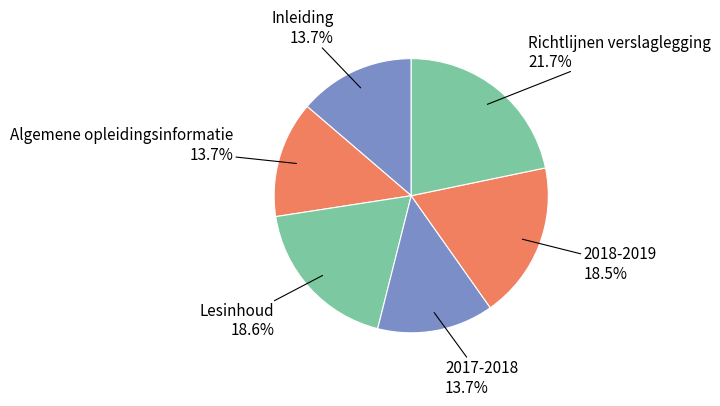

What is the largest slice in the pie chart?

Richtlijnen verslaglegging